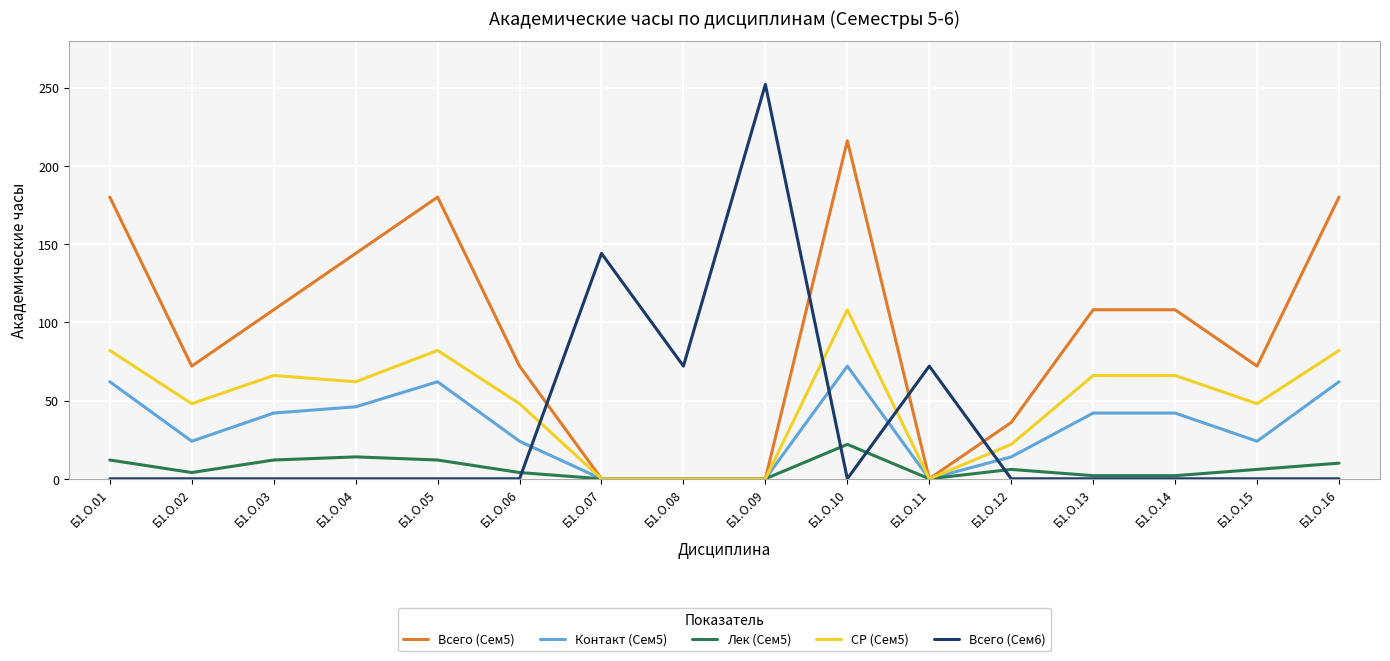

Which series has the largest range (max minus min)?

Всего (Сем6)